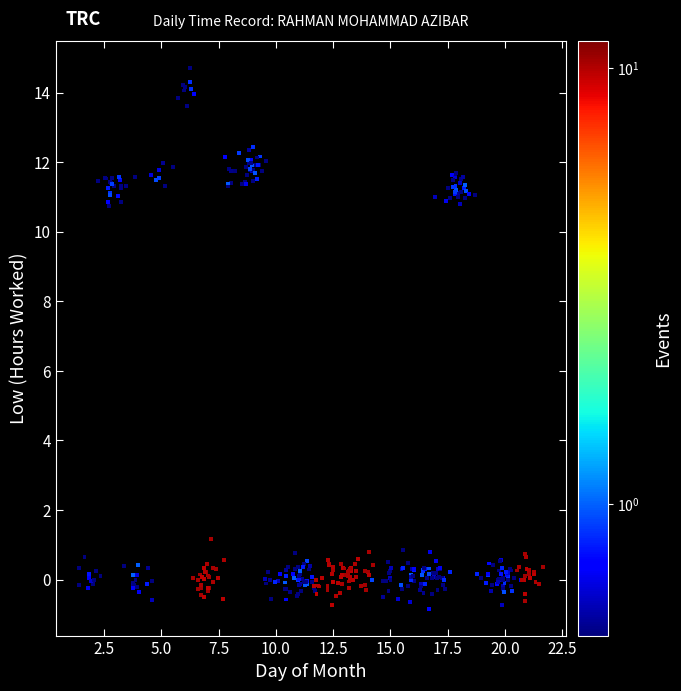

What is the range of X values (max minus min)?

20.3